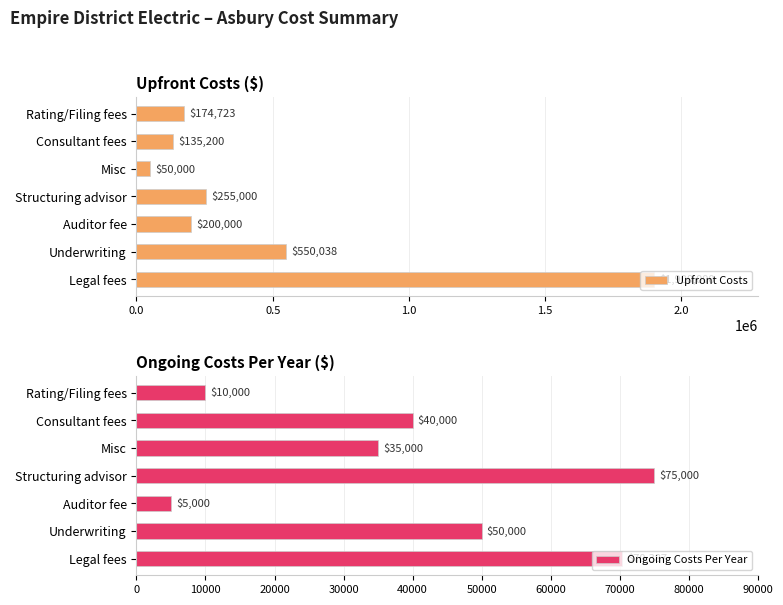

The value of Ongoing Costs Per Year at Underwriting is 50000.0. True or false?

True